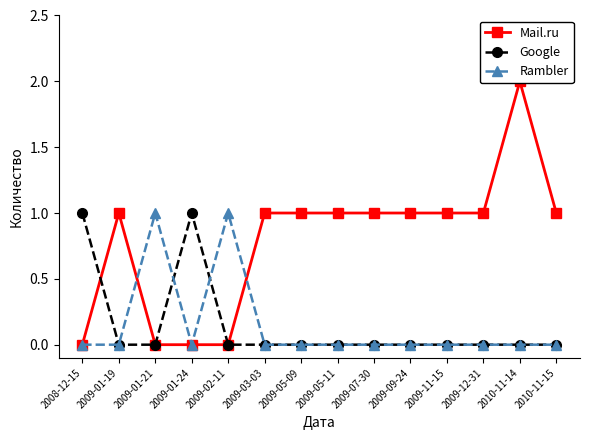

What position from the right is 2009-11-15?

4